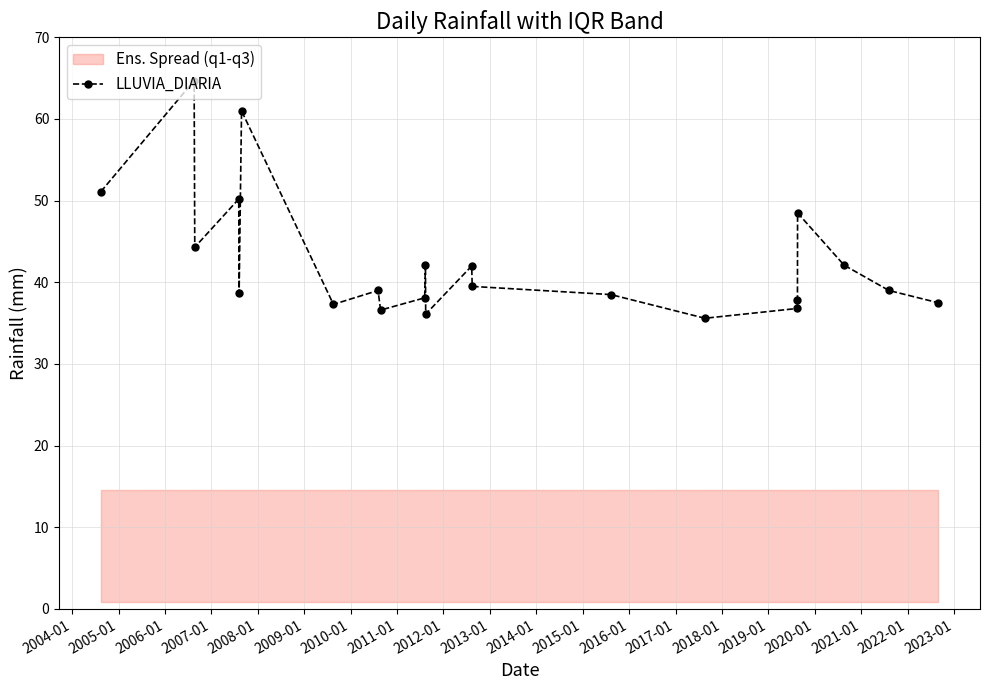

What is the value of the LLUVIA_DIARIA point at the 12th from the left?

36.1